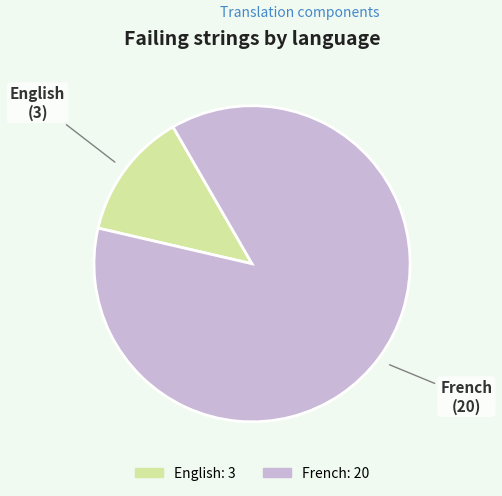

Count the number of slices in the pie.

2